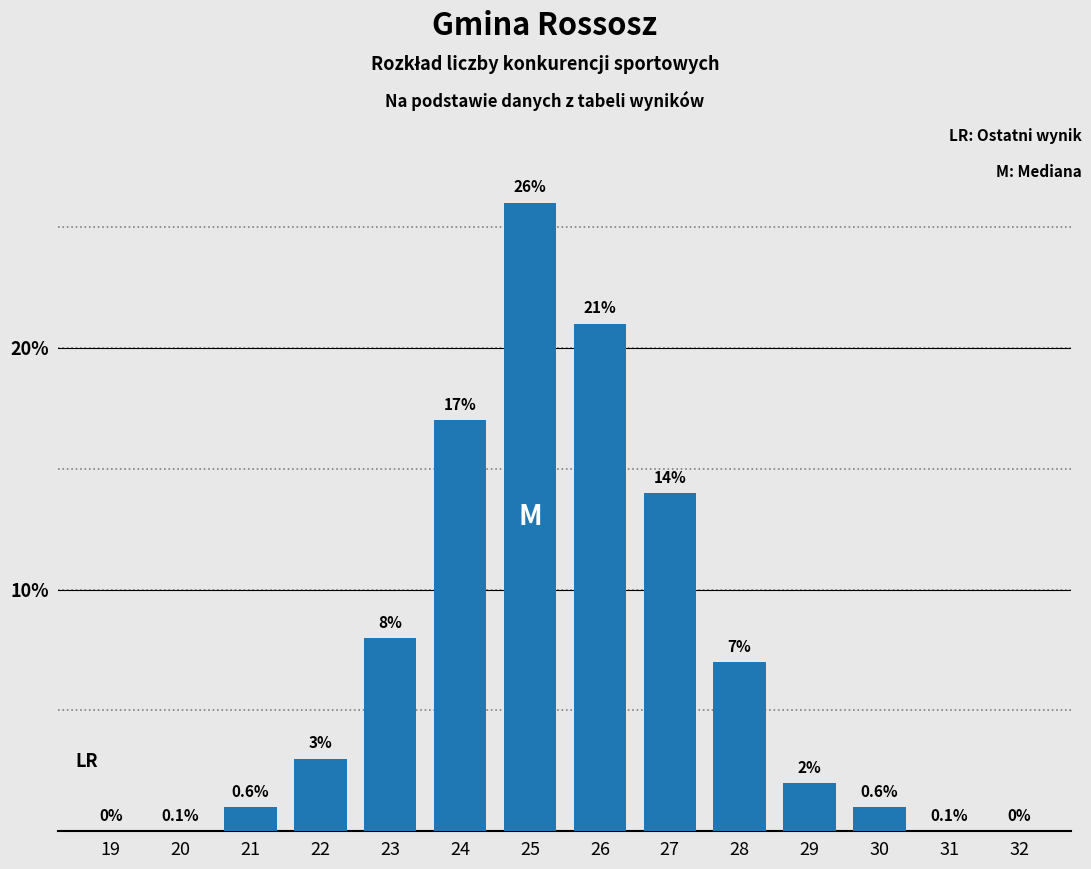

Reading left to right, list all the values displayed in this chart.

19=0	20=0	21=1	22=3	23=8	24=17	25=26	26=21	27=14	28=7	29=2	30=1	31=0	32=0